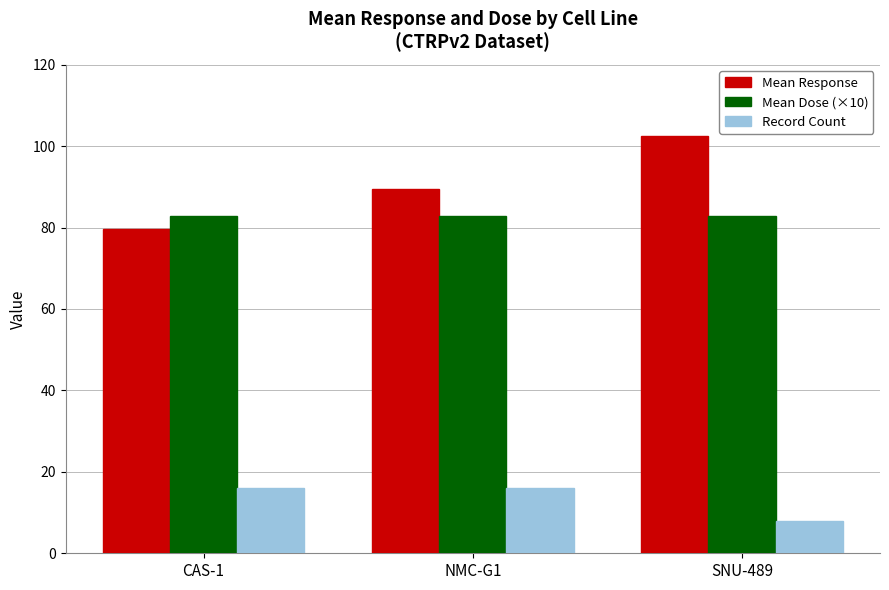

How many bars are there in total?

9